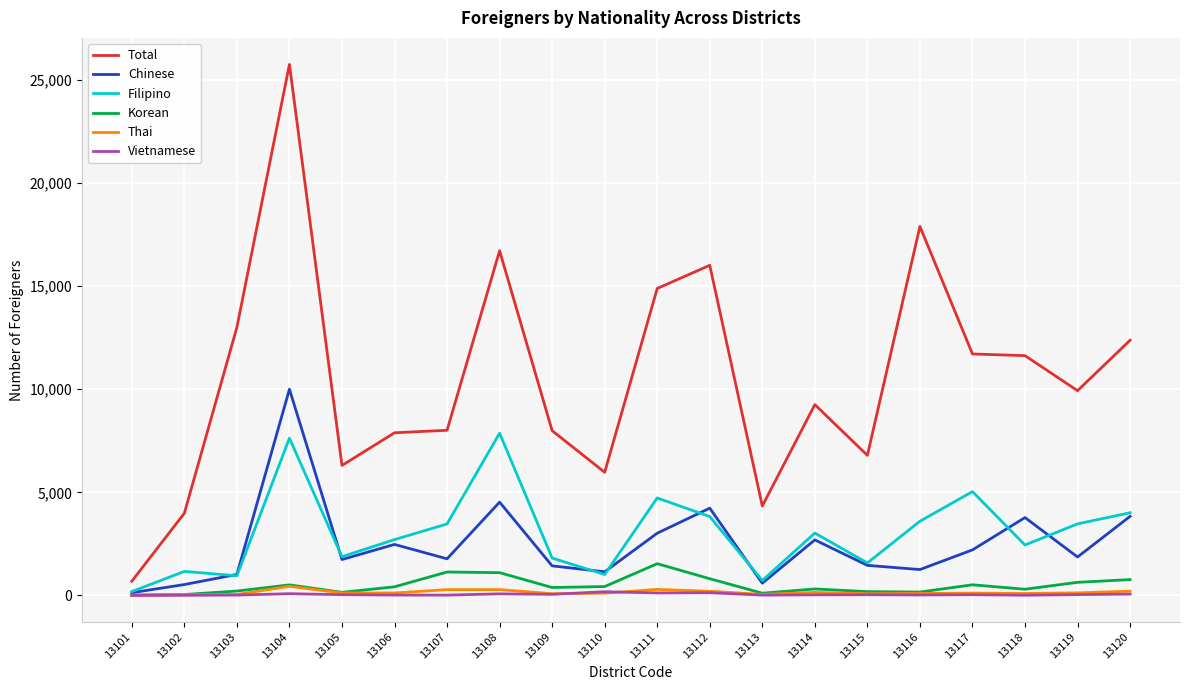

What is the difference between the Korean values at 13117 and 13107?

620